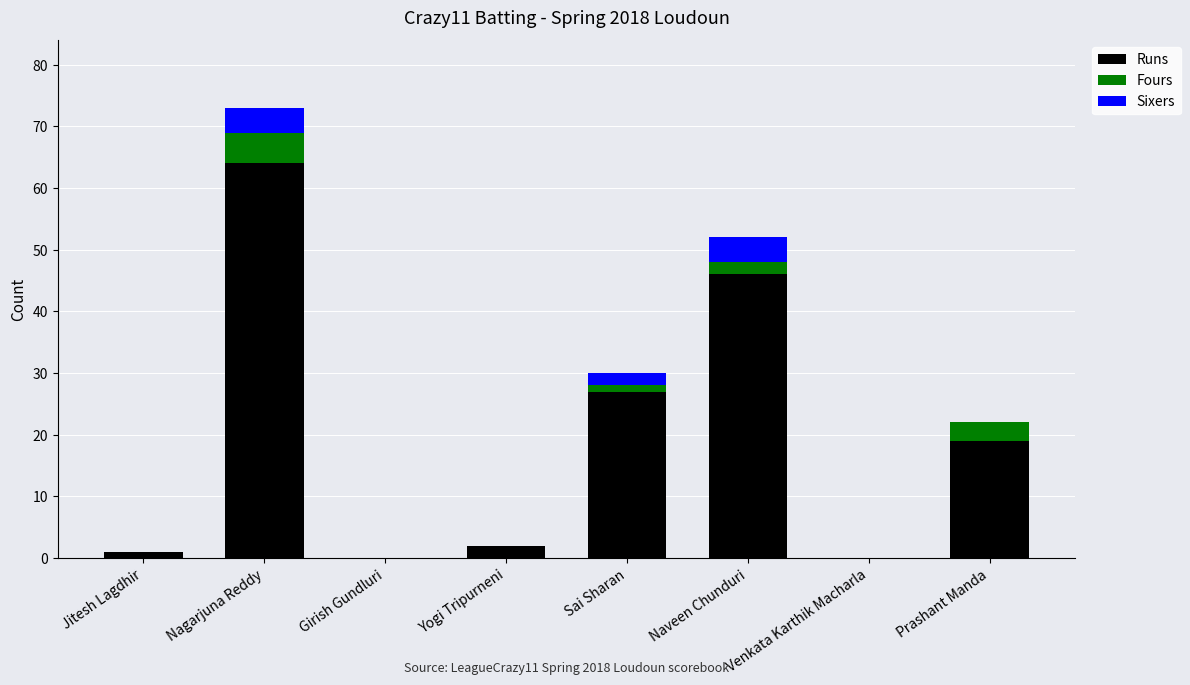

What is the sum of all Runs values?

159